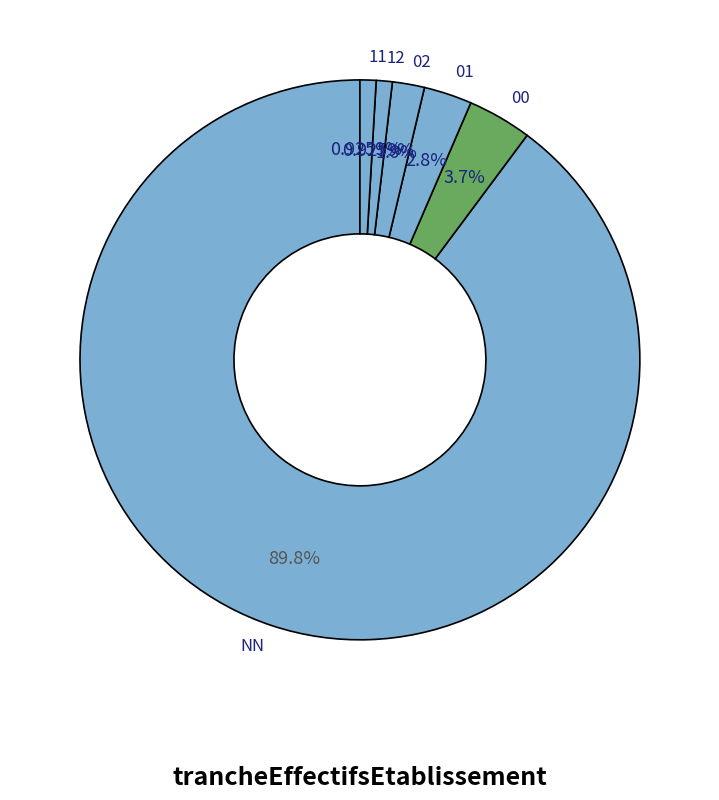

The 11 slice represents 1% of the pie. True or false?

True